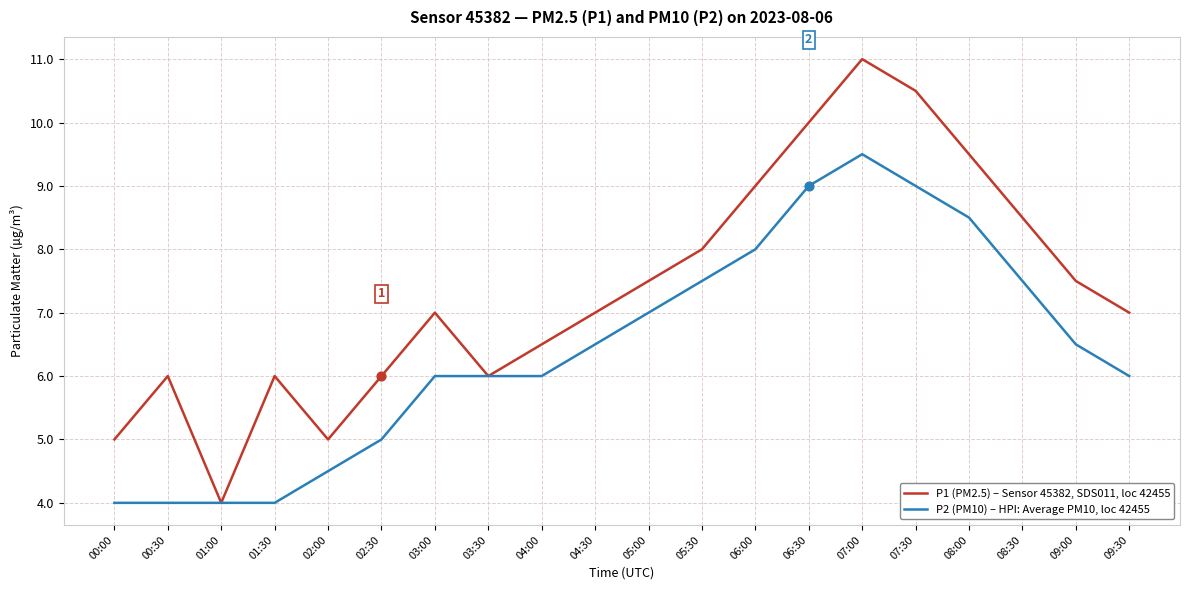

Which series has the largest range (max minus min)?

P1 (PM2.5) – Sensor 45382, SDS011, loc 42455